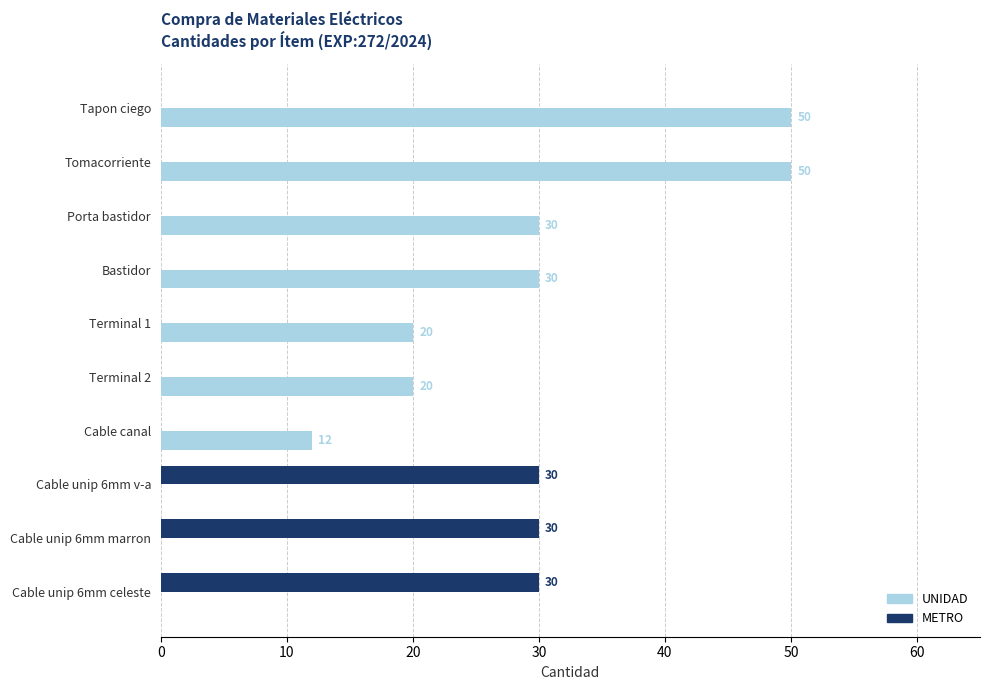

True or false: UNIDAD has a value of 50 at Tapon ciego.

True